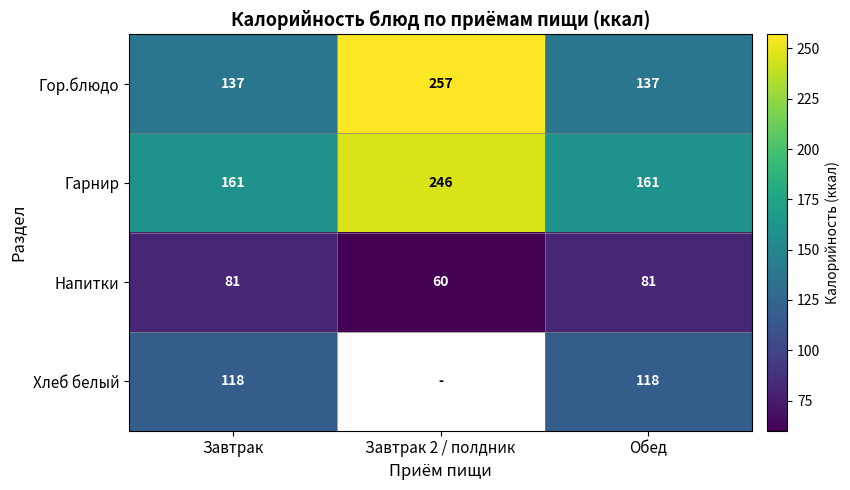

At how many categories does at least one series exceed 129?

3